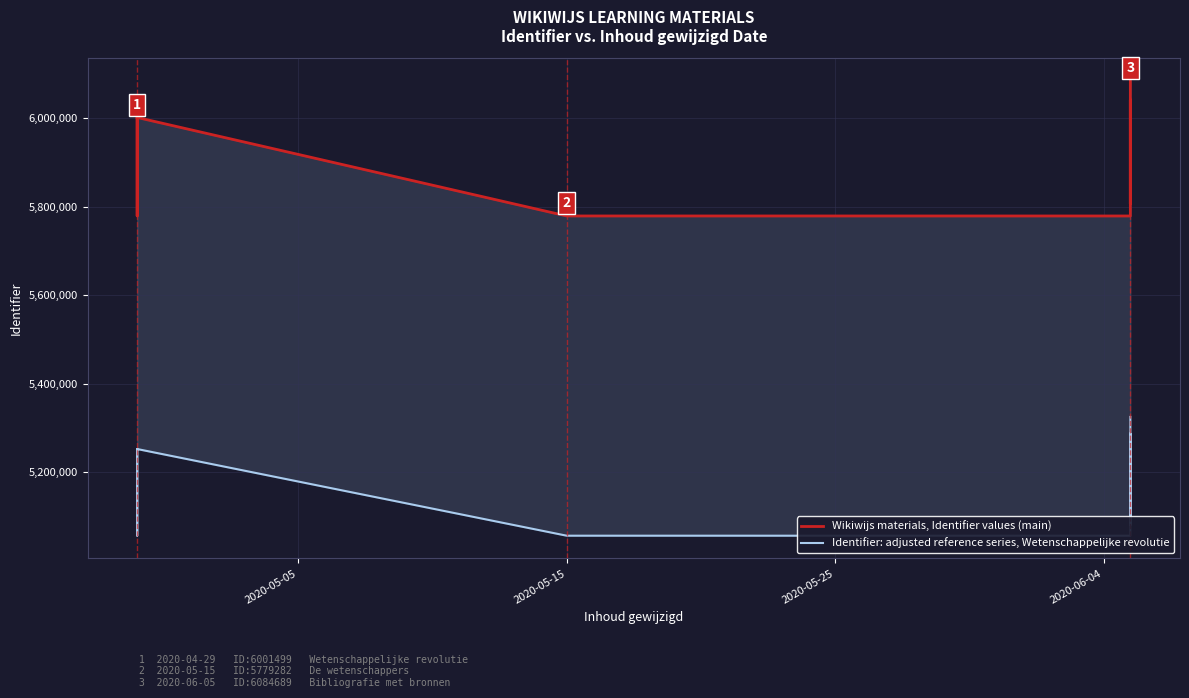

Does the chart have visible grid lines?

Yes